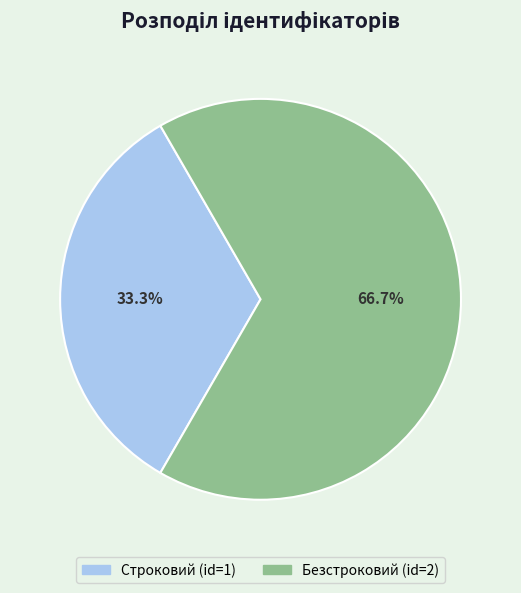

True or false: Строковий accounts for 24% of the total.

False